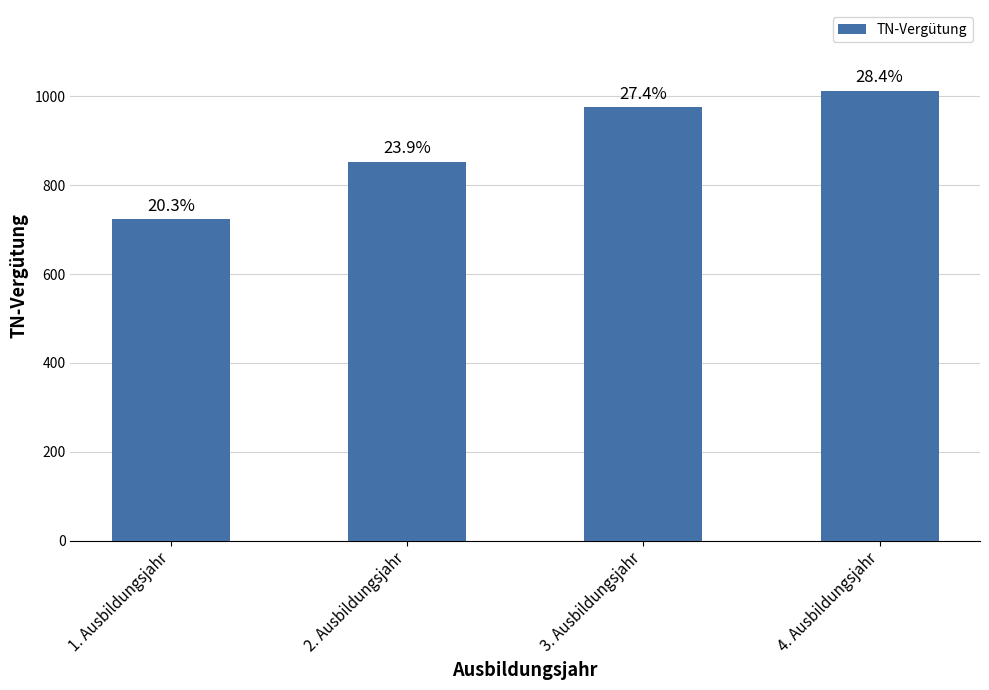

Are the bars horizontal?

No